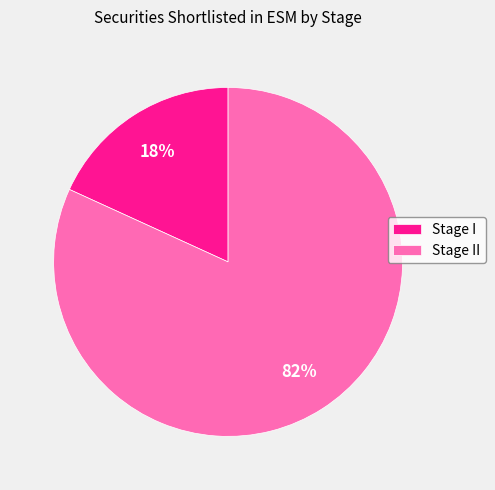

What is the largest slice in the pie chart?

Stage II